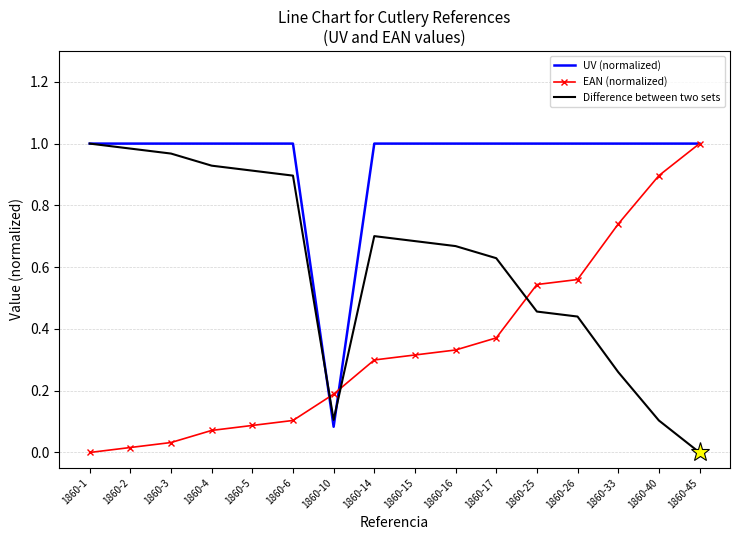

At 1860-40, list the series in order from largest to smallest.

UV (normalized), EAN (normalized), Difference between two sets